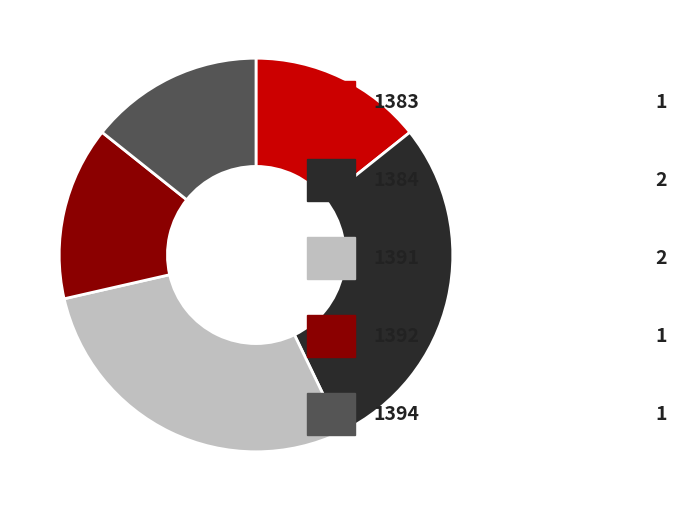

Is there a majority slice in this chart?

No